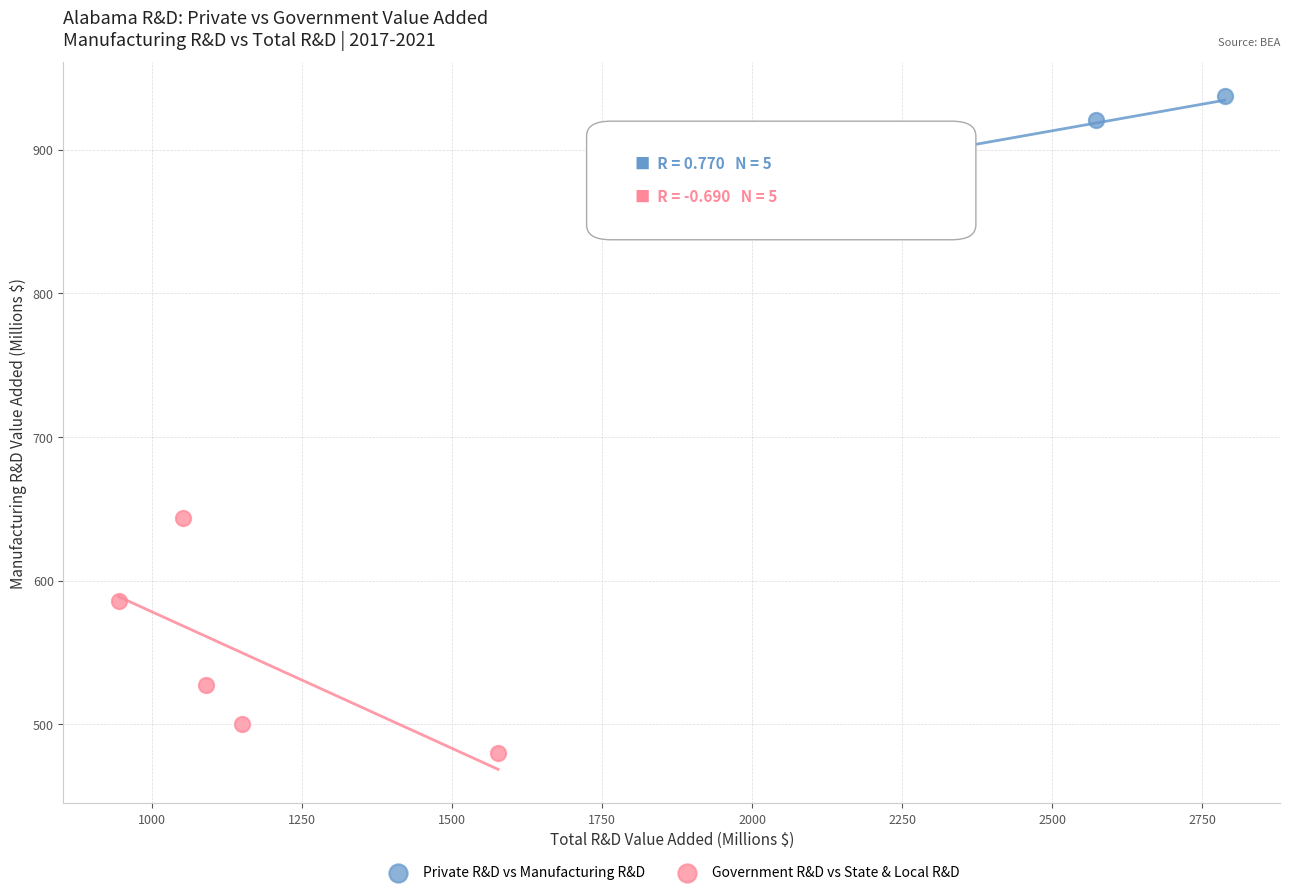

Which series reaches the maximum Y coordinate?

Private R&D vs Manufacturing R&D